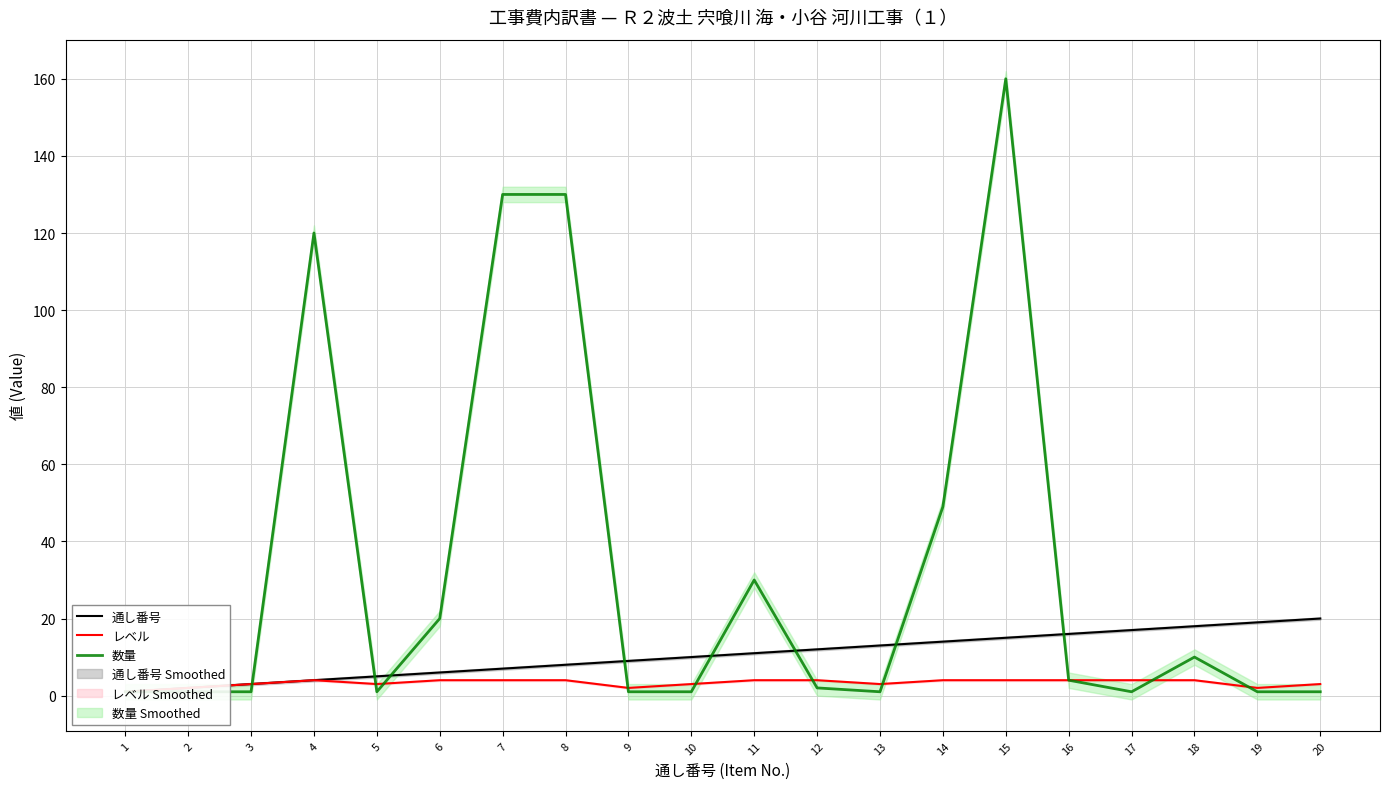

Reading left to right, transcribe all the data shown in this chart.

通し番号: 1	2	3	4	5	6	7	8	9	10	11	12	13	14	15	16	17	18	19	20
レベル: 1	2	3	4	3	4	4	4	2	3	4	4	3	4	4	4	4	4	2	3
数量: 1	1	1	120	1	20	130	130	1	1	30	2	1	49	160	4	1	10	1	1